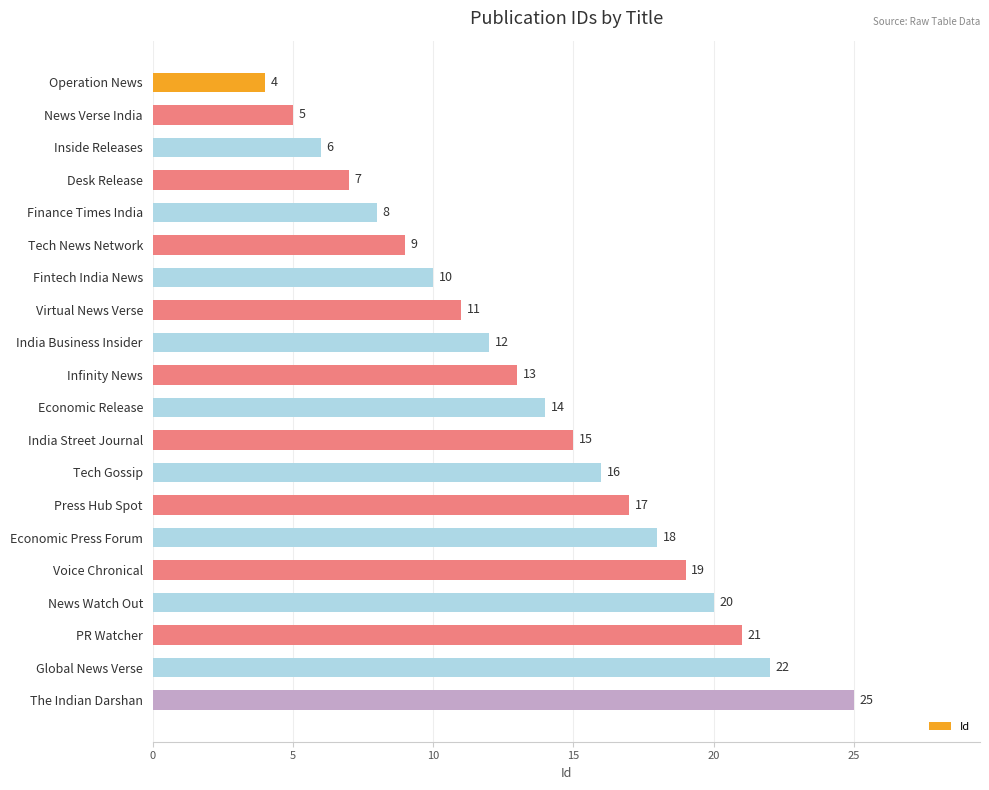

What is the average value?

14